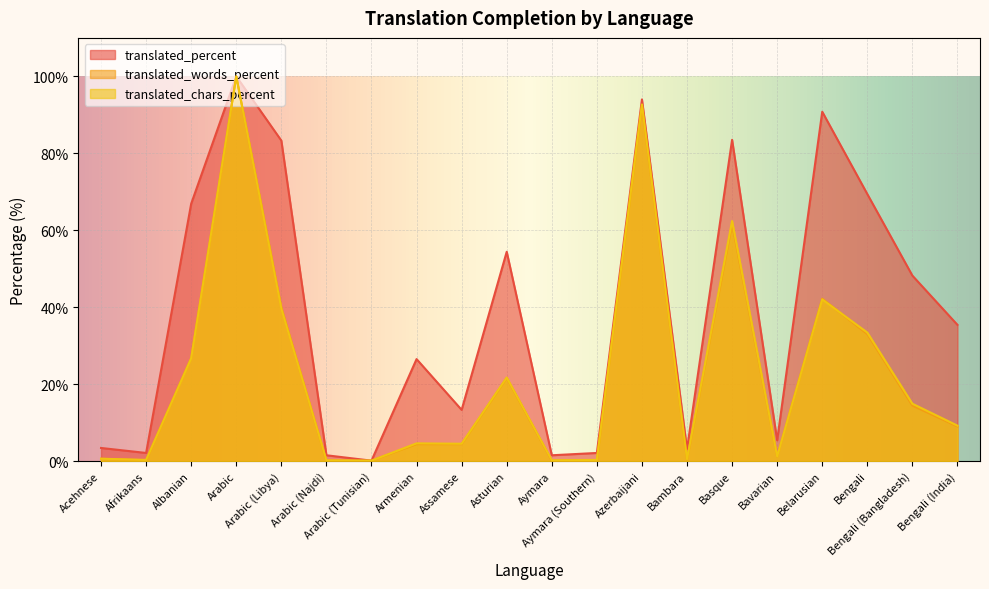

Reading left to right, extract all data points from this chart.

translated_percent: Acehnese=3.4	Afrikaans=2.1	Albanian=66.9	Arabic=100.0	Arabic (Libya)=83.3	Arabic (Najdi)=1.5	Arabic (Tunisian)=0.1	Armenian=26.5	Assamese=13.3	Asturian=54.4	Aymara=1.5	Aymara (Southern)=2.1	Azerbaijani=94.0	Bambara=3.1	Basque=83.5	Bavarian=5.4	Belarusian=90.8	Bengali=69.4	Bengali (Bangladesh)=48.2	Bengali (India)=35.4
translated_words_percent: Acehnese=0.6	Afrikaans=0.2	Albanian=26.8	Arabic=100.0	Arabic (Libya)=39.9	Arabic (Najdi)=0.1	Arabic (Tunisian)=0.1	Armenian=4.4	Assamese=4.4	Asturian=21.6	Aymara=0.1	Aymara (Southern)=0.2	Azerbaijani=92.5	Bambara=0.4	Basque=61.7	Bavarian=1.2	Belarusian=42.2	Bengali=33.0	Bengali (Bangladesh)=14.4	Bengali (India)=9.0
translated_chars_percent: Acehnese=0.6	Afrikaans=0.3	Albanian=26.7	Arabic=100.0	Arabic (Libya)=39.6	Arabic (Najdi)=0.2	Arabic (Tunisian)=0.1	Armenian=4.6	Assamese=4.5	Asturian=21.7	Aymara=0.2	Aymara (Southern)=0.3	Azerbaijani=92.7	Bambara=0.5	Basque=62.4	Bavarian=1.2	Belarusian=42.0	Bengali=33.4	Bengali (Bangladesh)=14.9	Bengali (India)=9.2